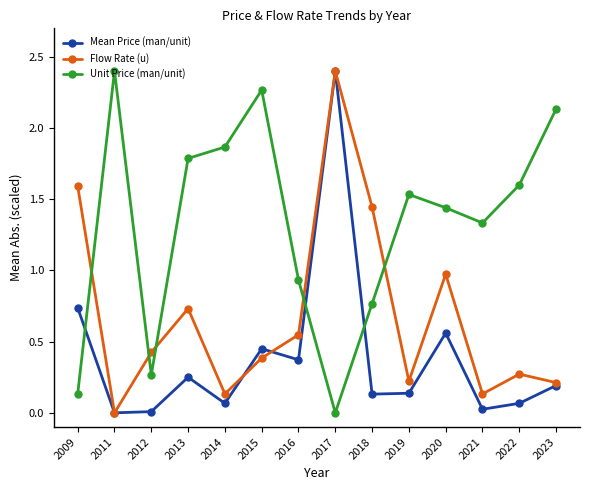

At which label does Flow Rate (u) reach its peak?

2017